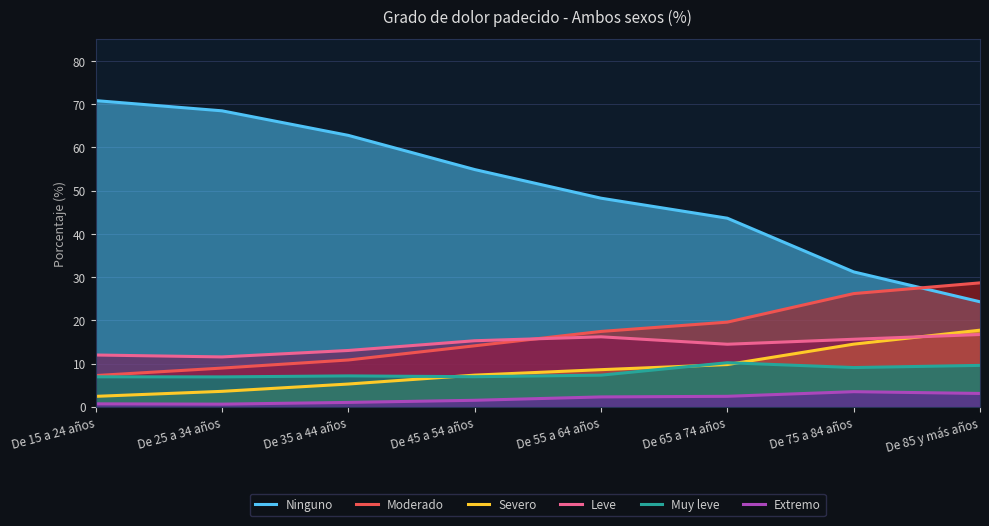

Reading left to right, what are all the values shown in this chart?

Ninguno: 70.8	68.4	62.8	54.9	48.2	43.6	31.2	24.3
Moderado: 7.2	8.9	10.8	14.1	17.4	19.6	26.2	28.6
Severo: 2.4	3.6	5.3	7.3	8.6	9.8	14.5	17.7
Leve: 12.0	11.5	13.0	15.3	16.2	14.5	15.6	16.7
Muy leve: 6.9	6.9	7.1	7.0	7.3	10.2	9.1	9.6
Extremo: 0.7	0.6	1.0	1.5	2.3	2.4	3.5	3.1